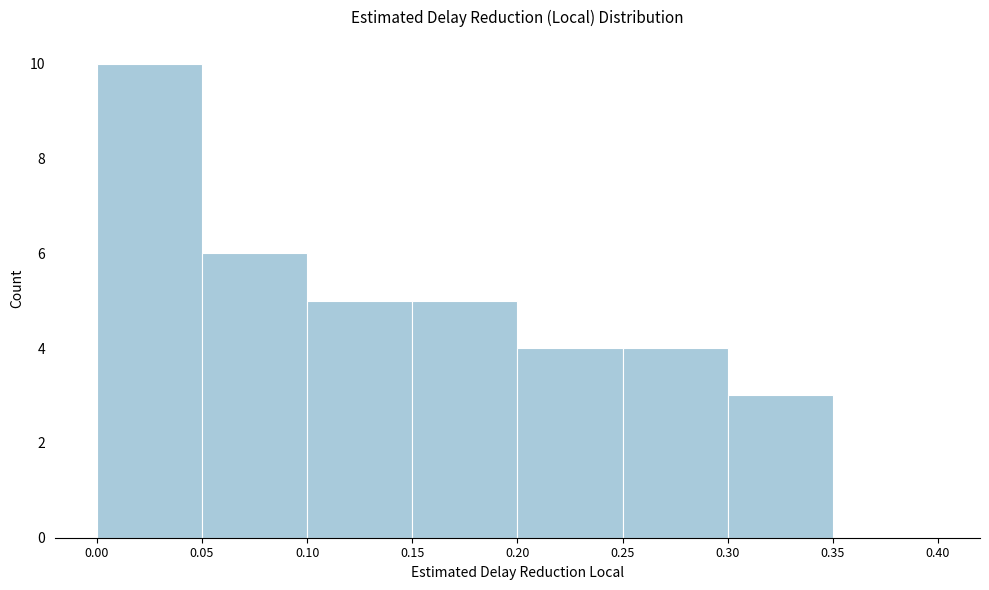

How tall is the bar that spans 0.15 to 0.20 on the x-axis? The values are not printed on the chart, so give them approximately, as read against the axis.

5